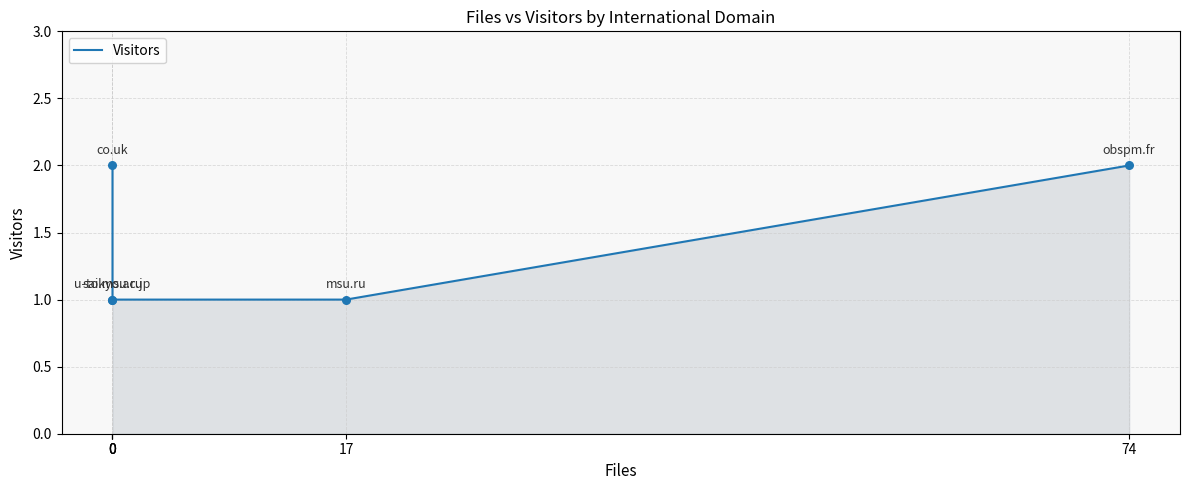

What is the change in value from 0 to 74?

+1